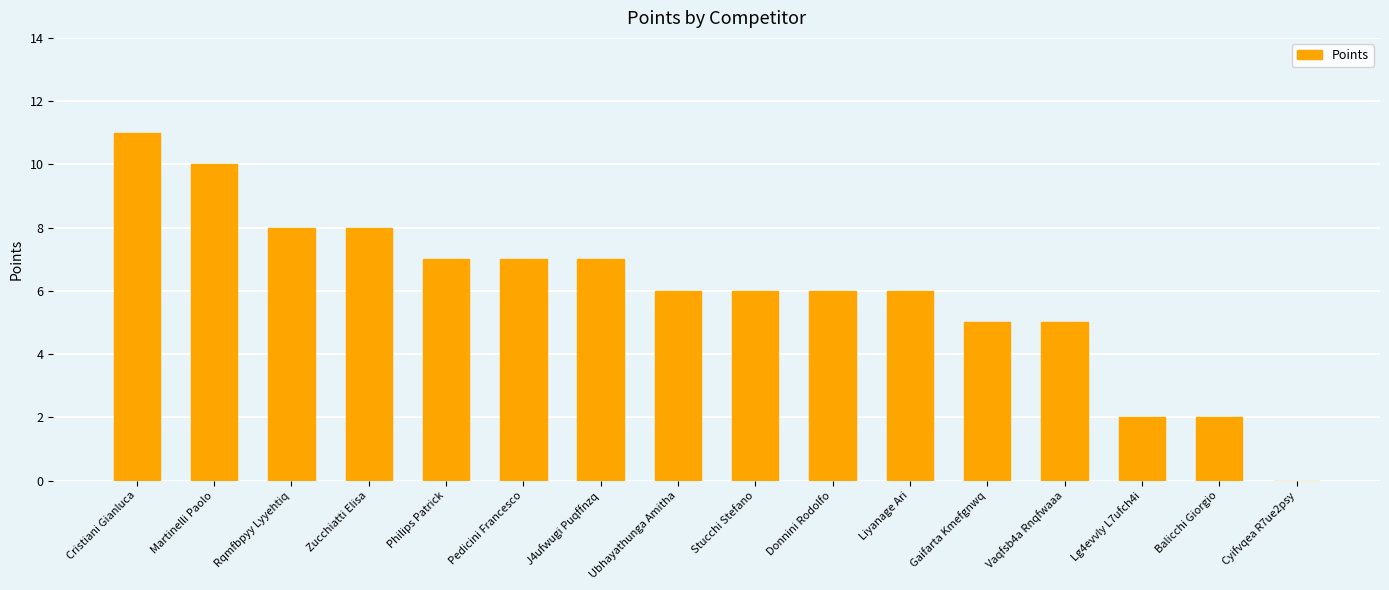

The chart shows a value of 2 at Lg4evvly L7ufch4i. True or false?

True